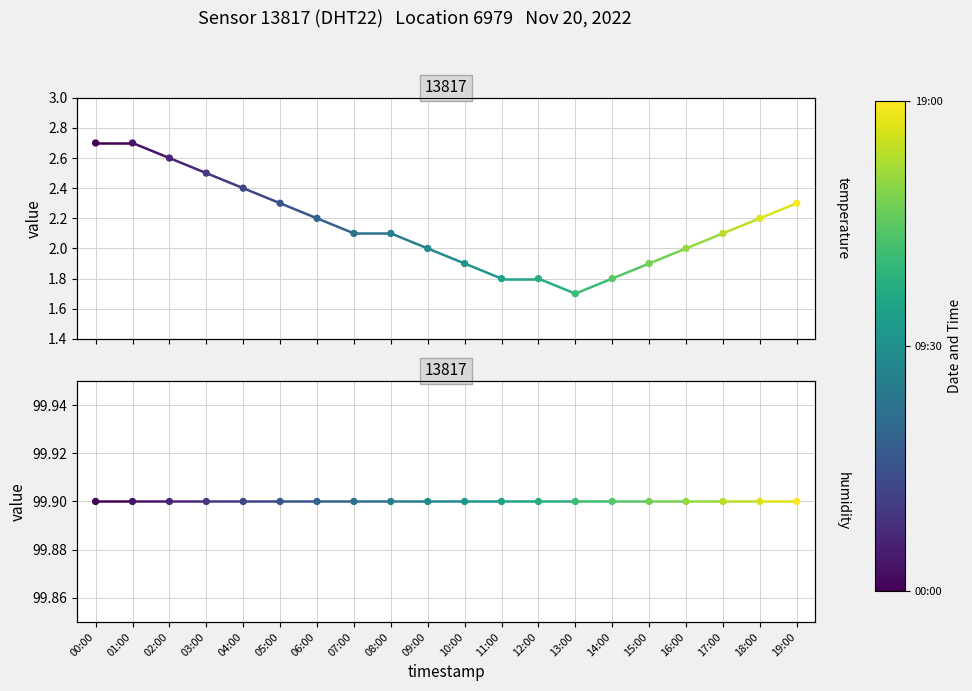

At how many categories does at least one series exceed 33?

20